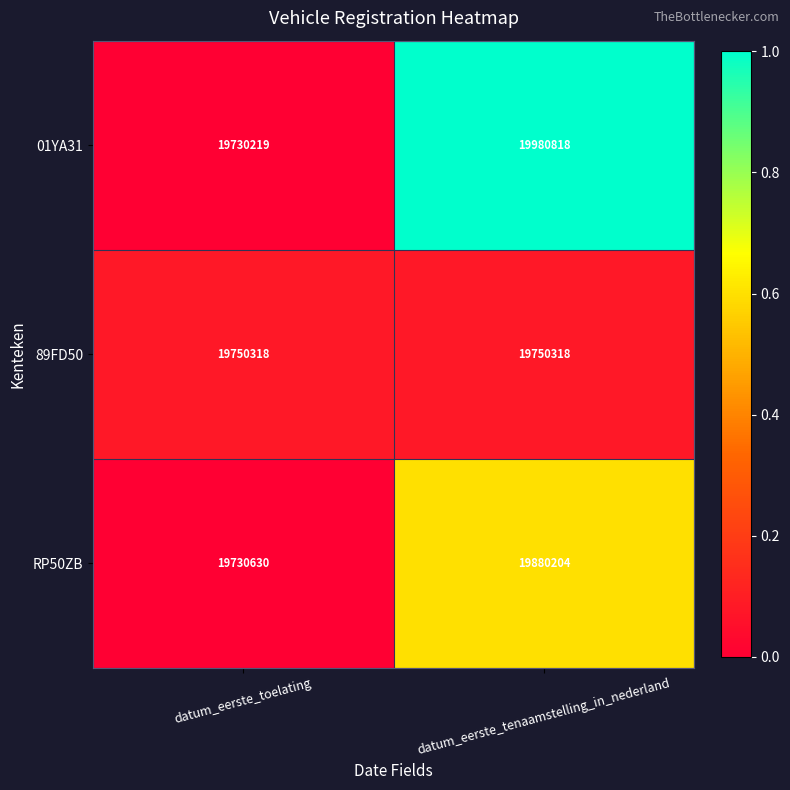

Rank the series by their maximum value, from lowest to highest.

89FD50, RP50ZB, 01YA31